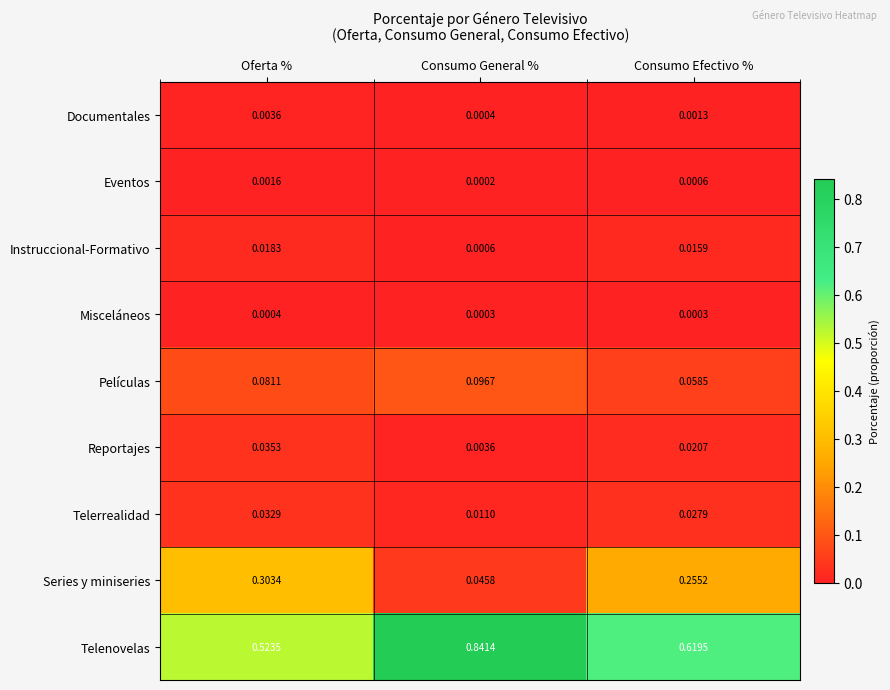

Rank the series at Oferta % from lowest to highest value.

Misceláneos, Eventos, Documentales, Instruccional-Formativo, Telerrealidad, Reportajes, Películas, Series y miniseries, Telenovelas